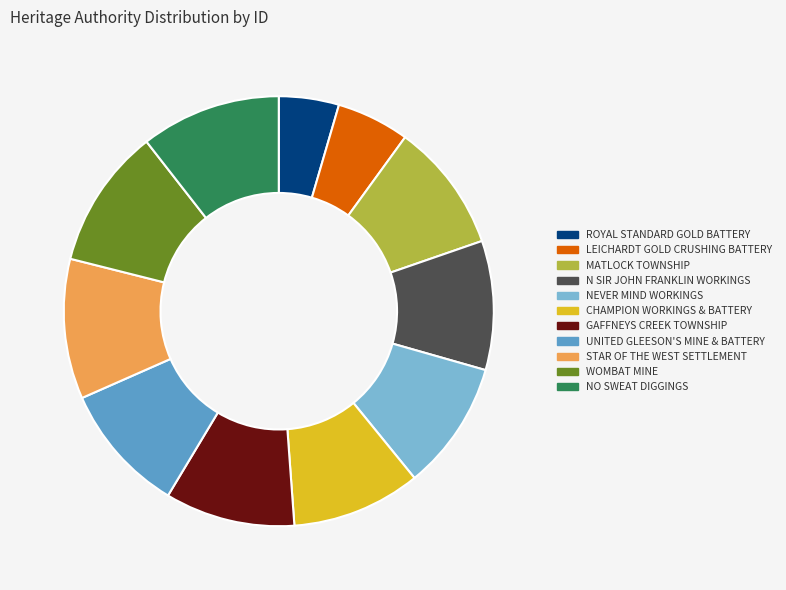

Does any single category account for the majority?

No